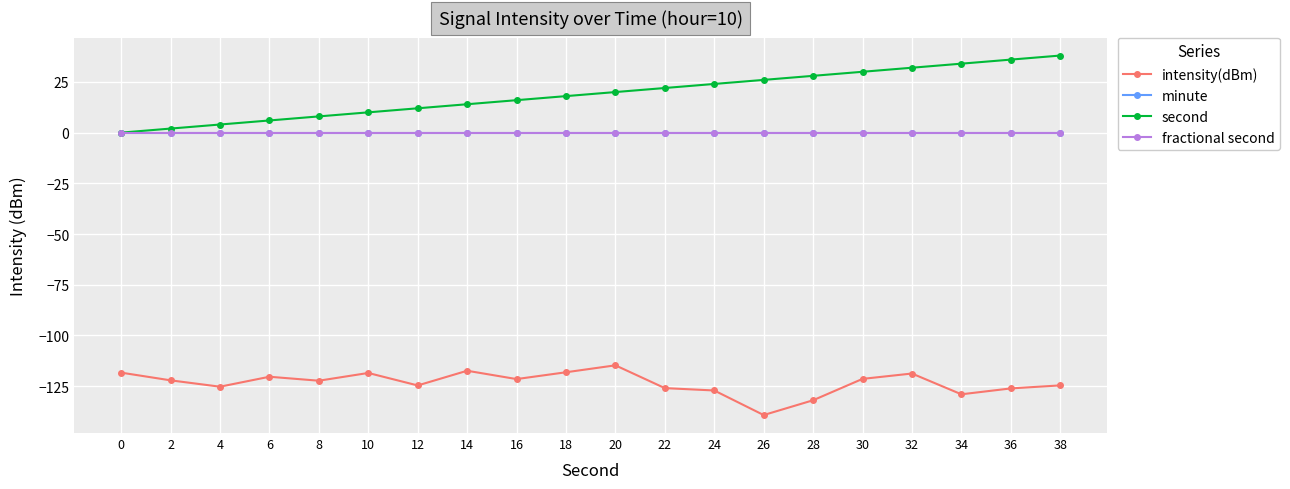

Is this an area chart (filled region under the line)?

No